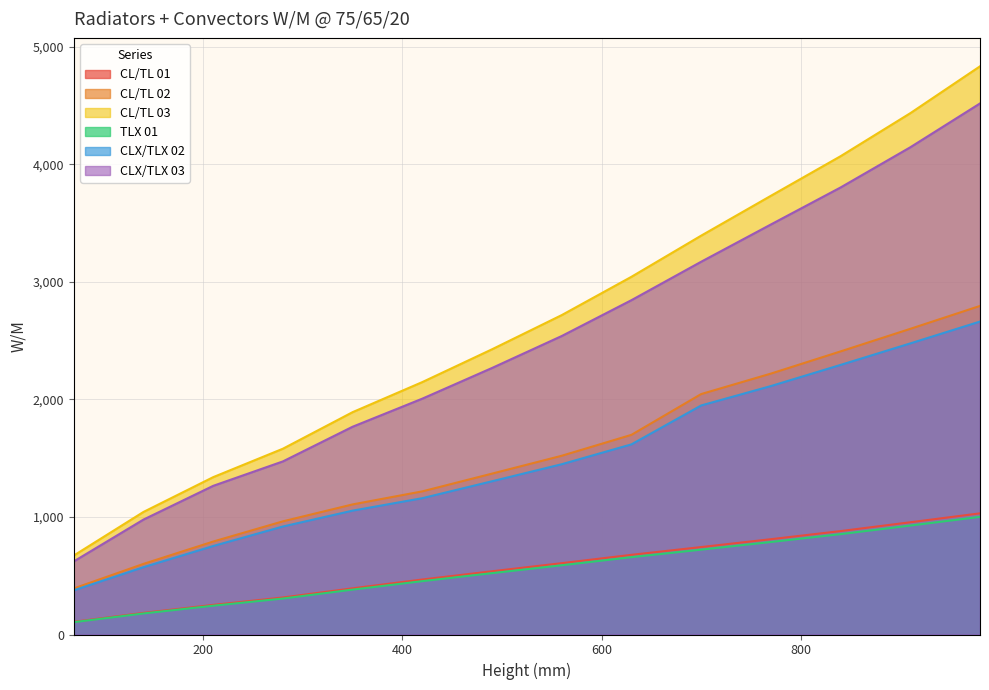

How many lines are shown in the chart?

6